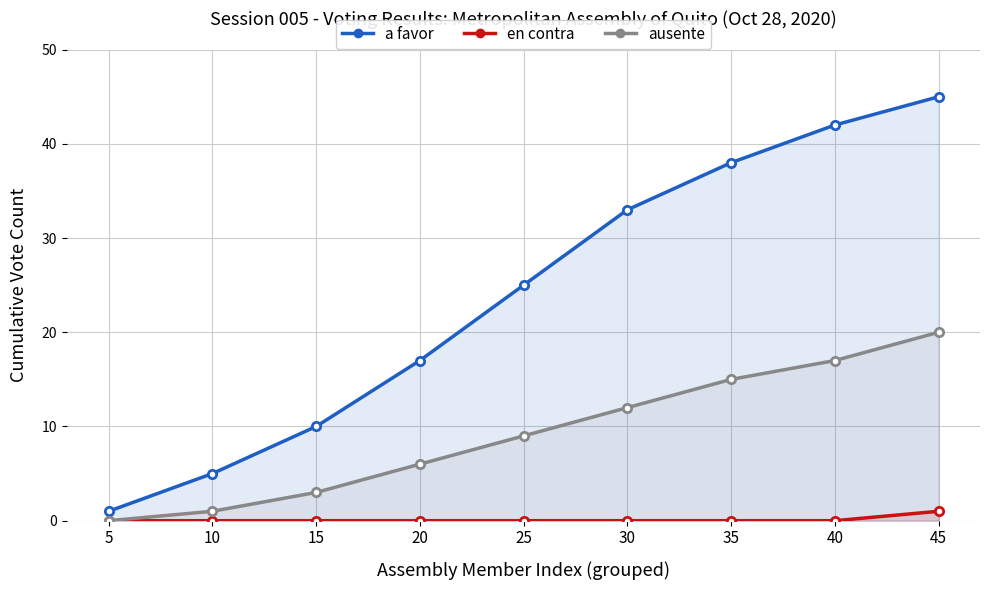

What is the spread (max minus min) of values at 15?

10